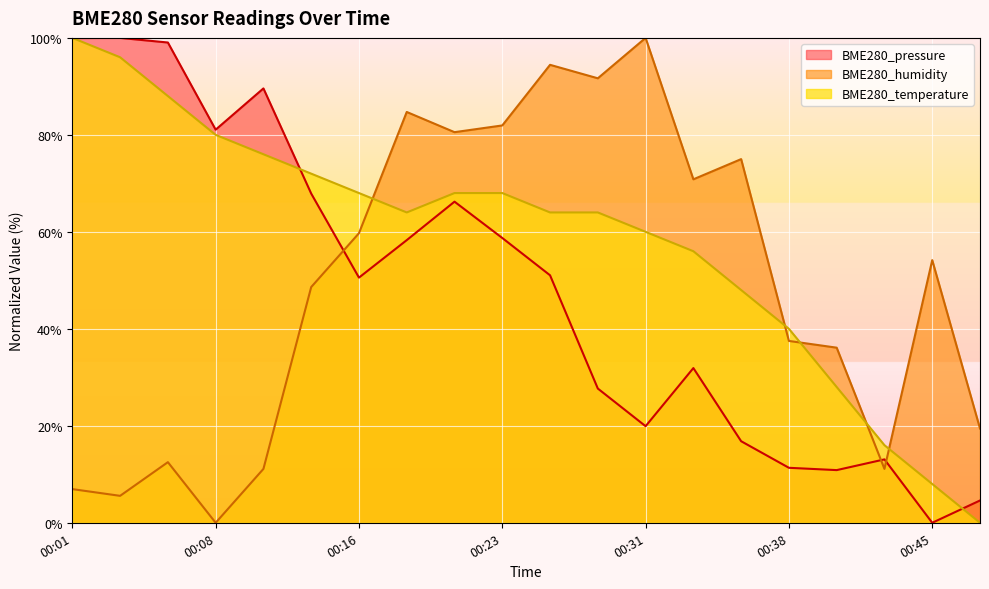

What value does the BME280_pressure series have at 00:13?

67.9